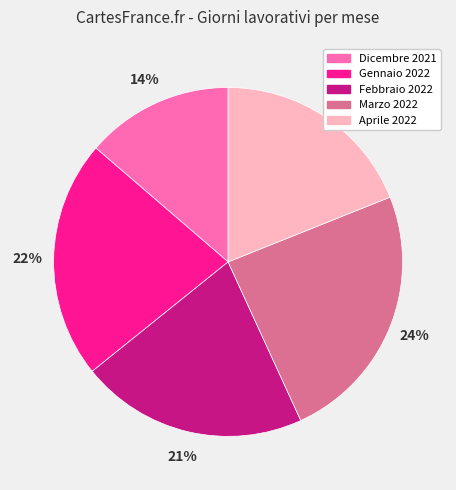

To the nearest percent, what is the combined percentage of Dicembre 2021 and Aprile 2022?

33%